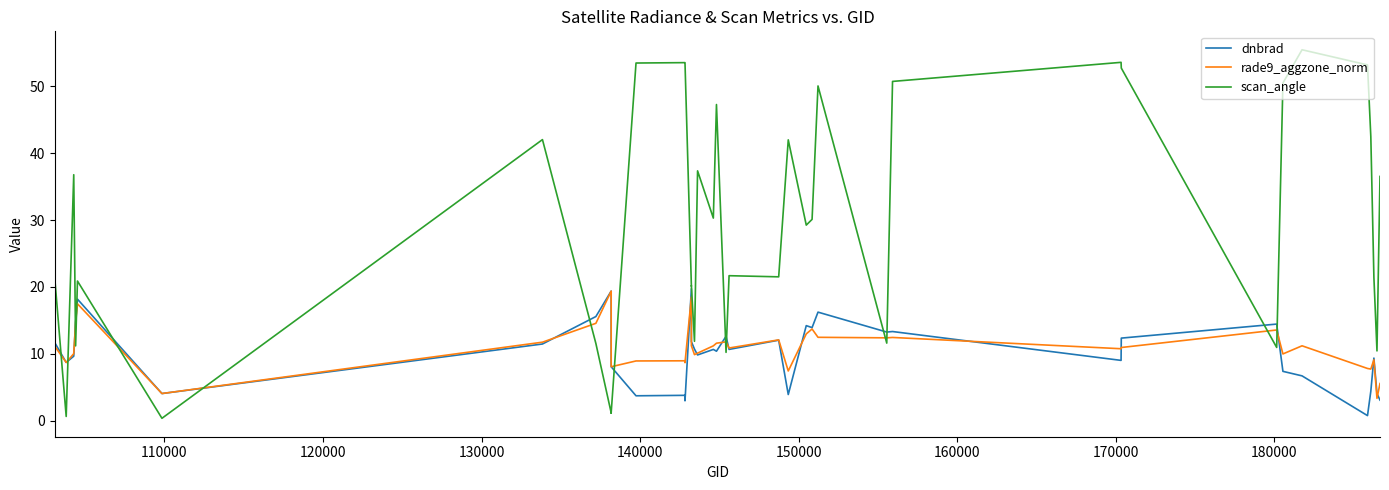

How many interior local peaks does the dnbrad series have?

12